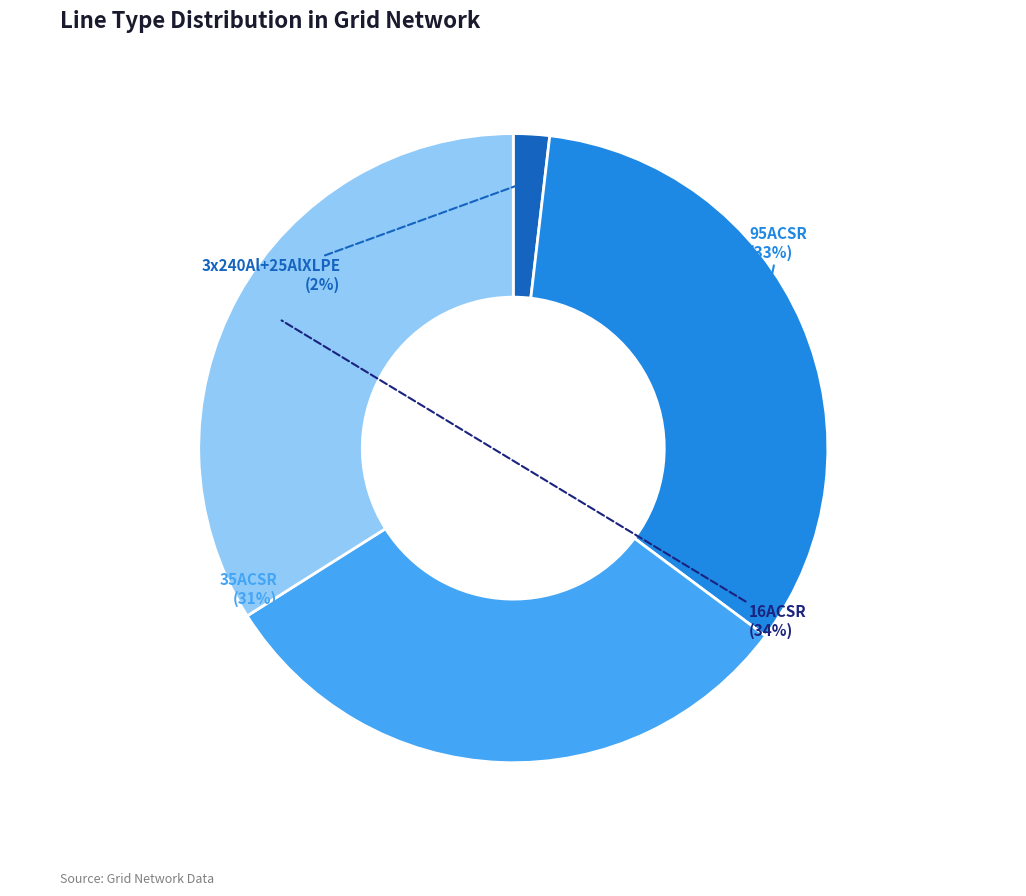

Is there any slice that represents more than half of the pie?

No